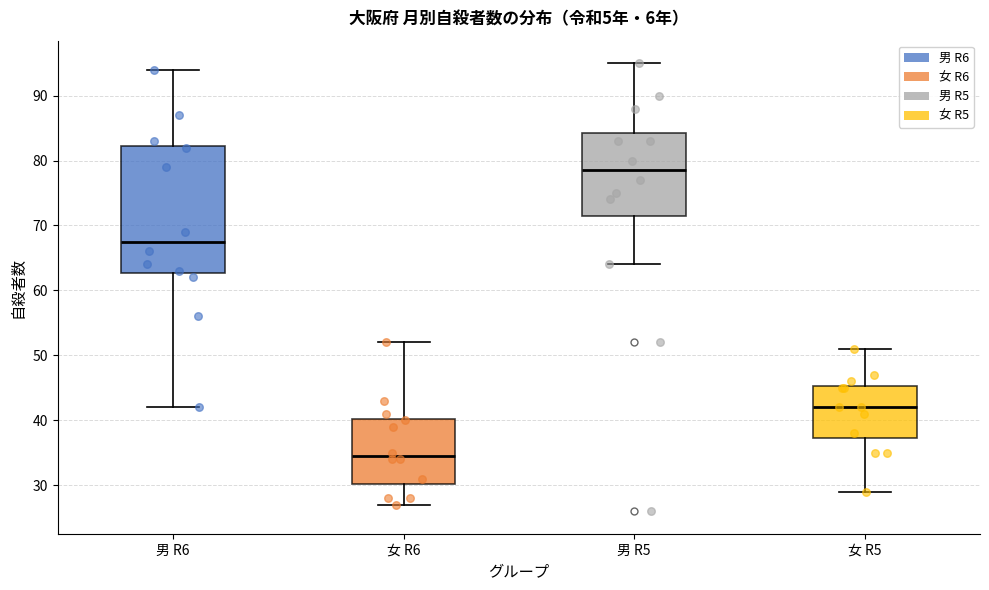

Which box's median line is the highest?

男 R5